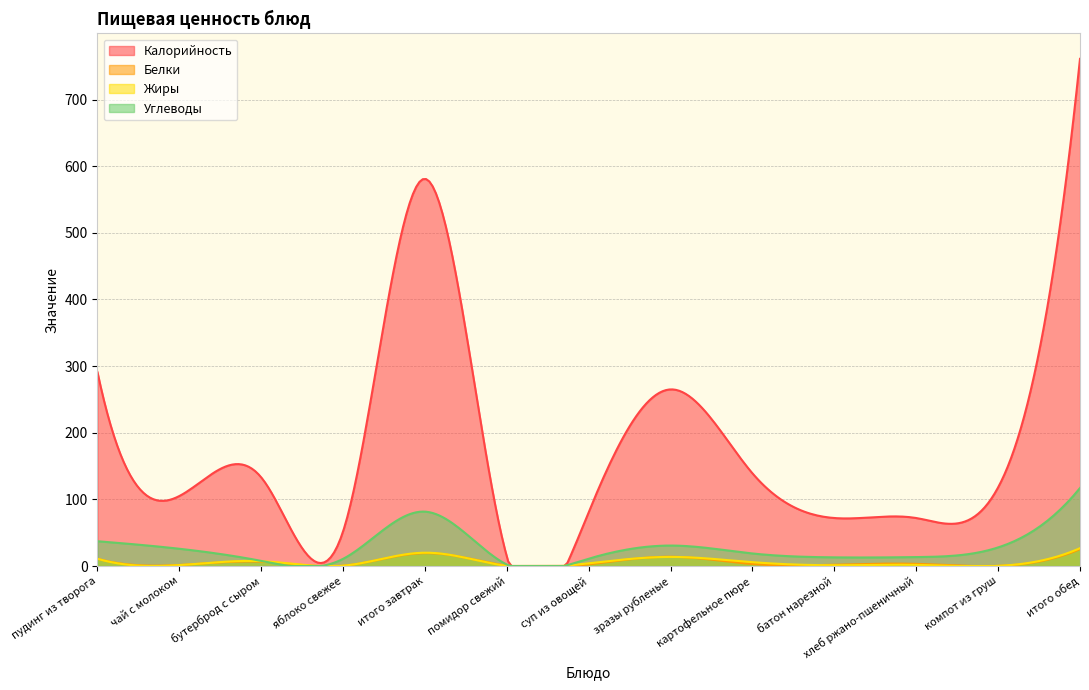

Which series has the largest range (max minus min)?

Калорийность